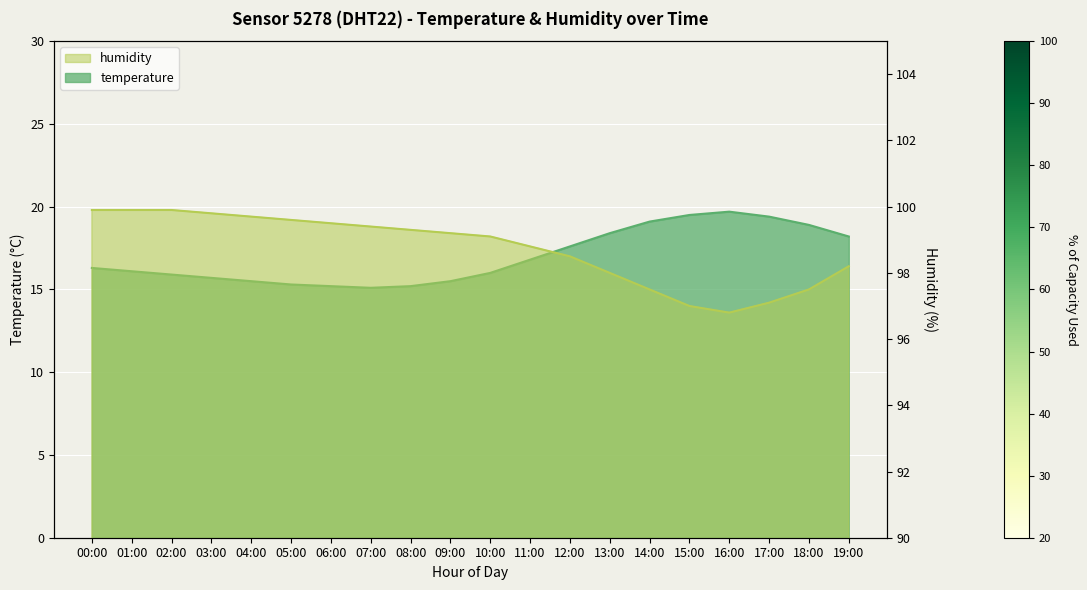

At 11:00, list the series in order from smallest to largest.

temperature, humidity